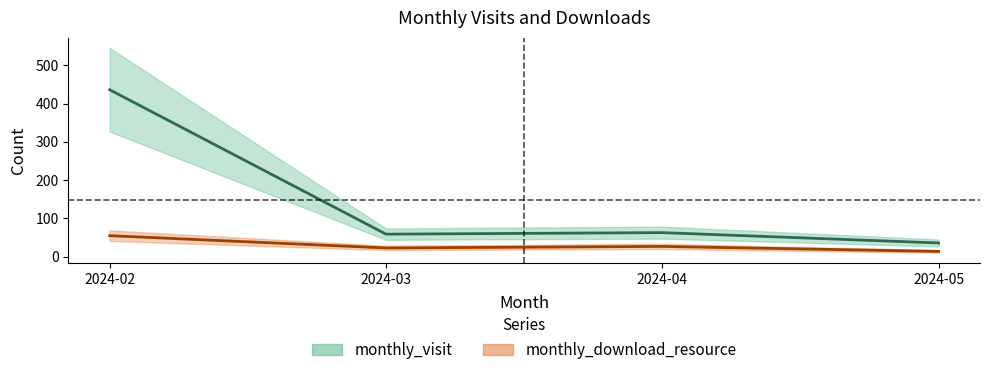

What are all the series names shown in the legend?

monthly_visit, monthly_download_resource